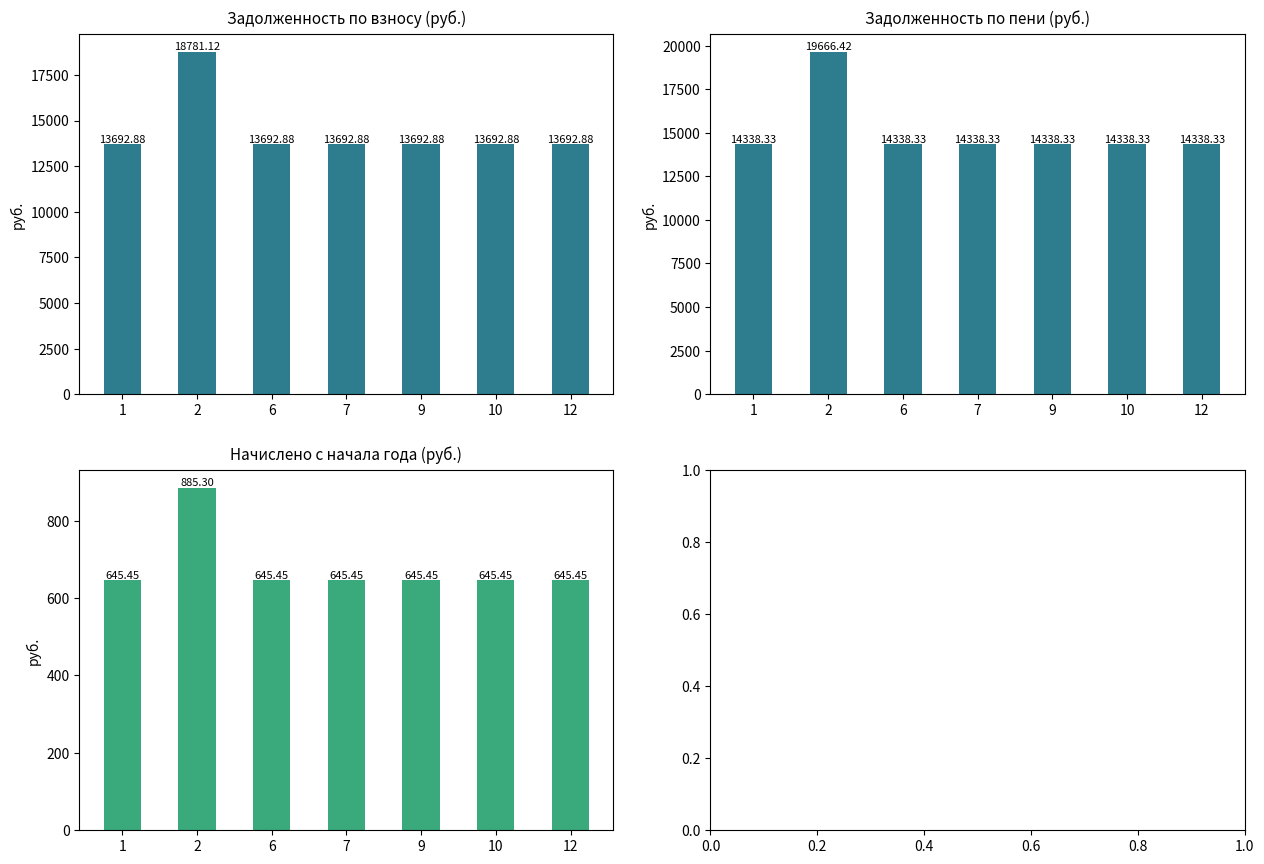

Are the bars horizontal?

No